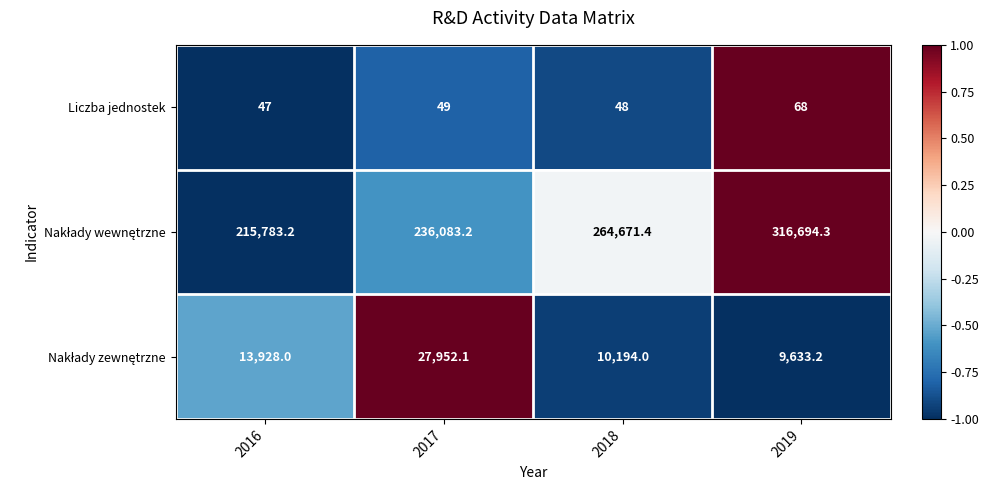

List the labels in order of Liczba jednostek value, smallest first.

2016, 2018, 2017, 2019